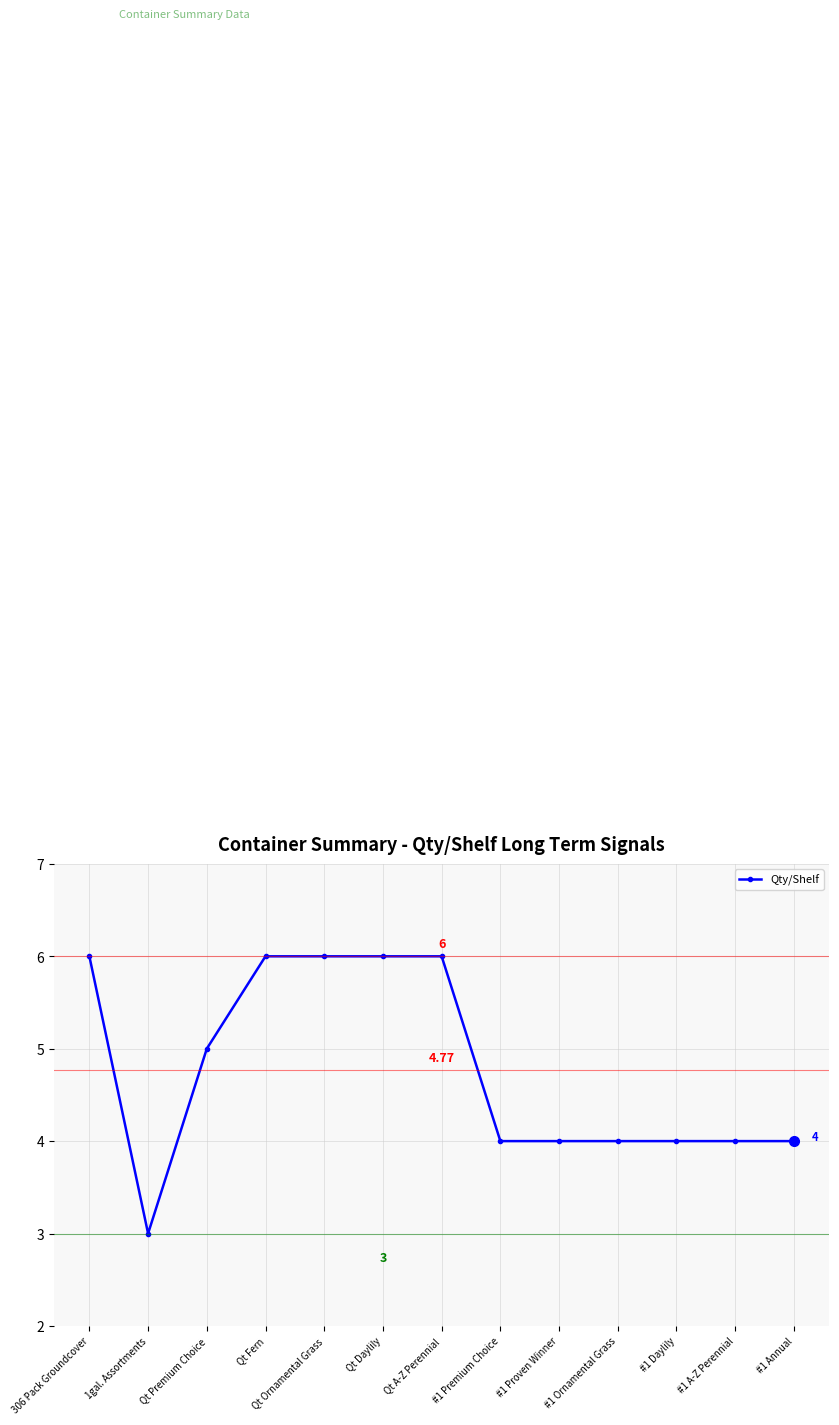

Is it true that the value at #1 Annual is 4?

True